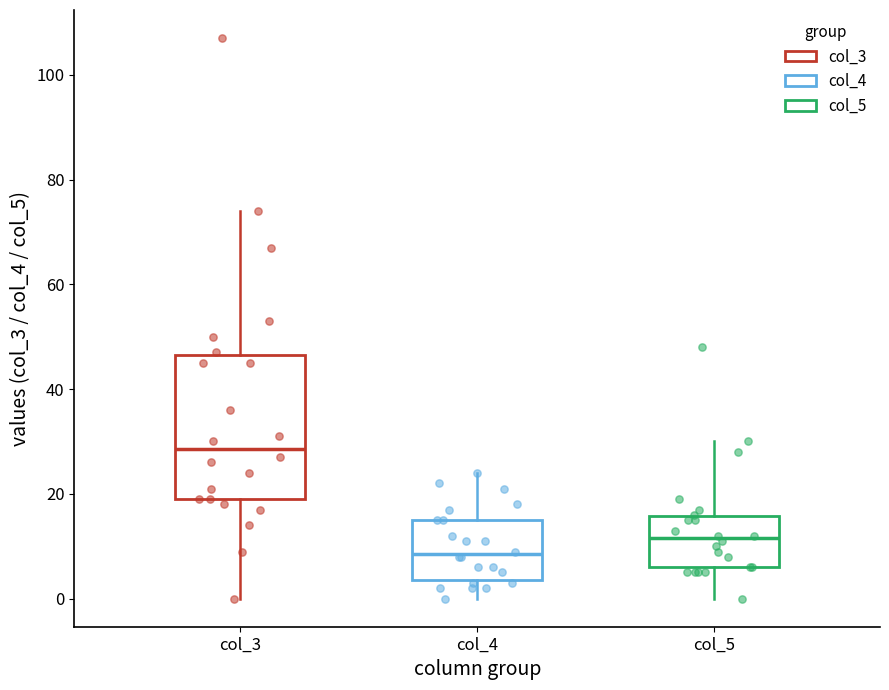

Which box has the lowest median line?

col_4